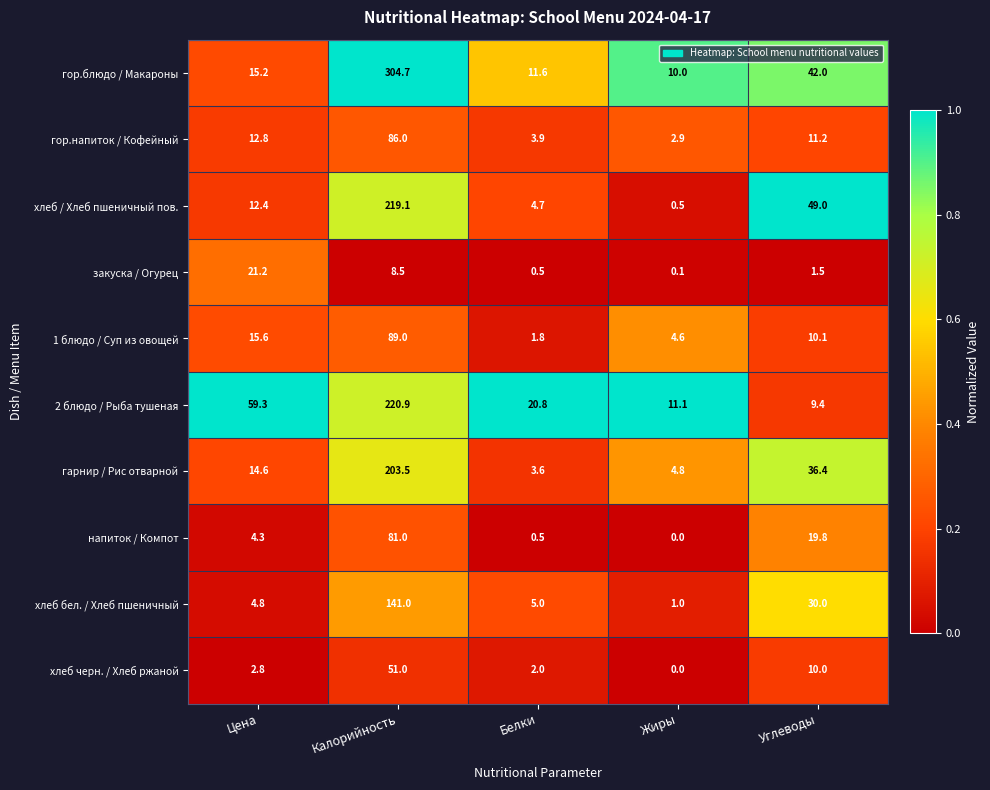

Count the number of data series in this chart.

10